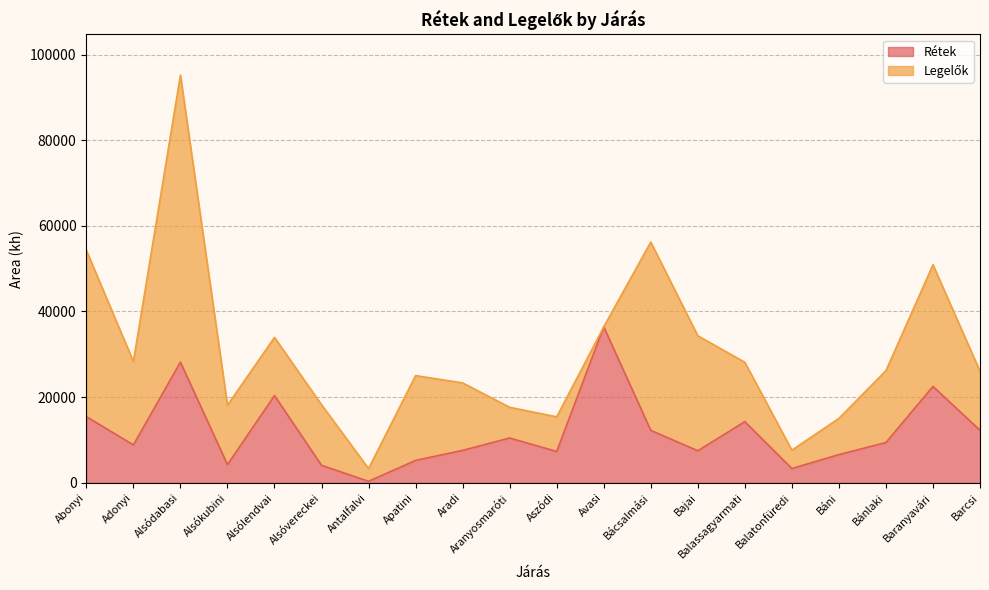

Does the chart display data point markers on the line(s)?

No